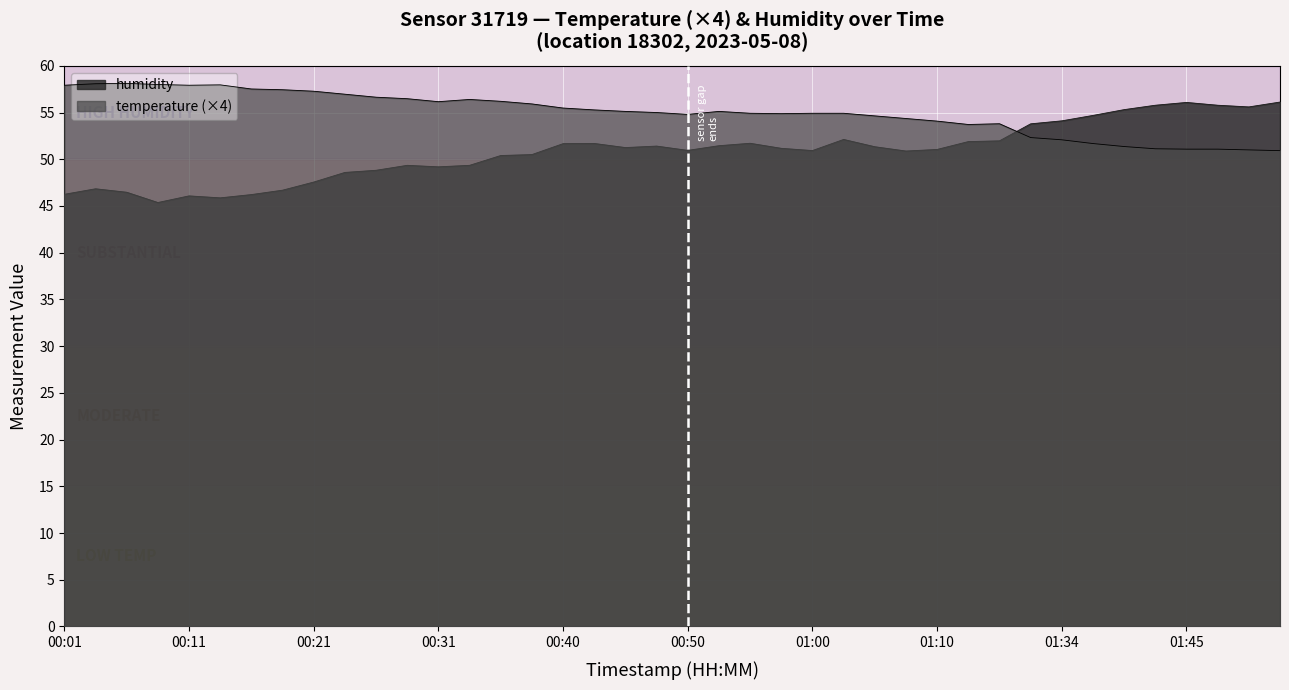

Where does the temperature series first go above 55?

00:01